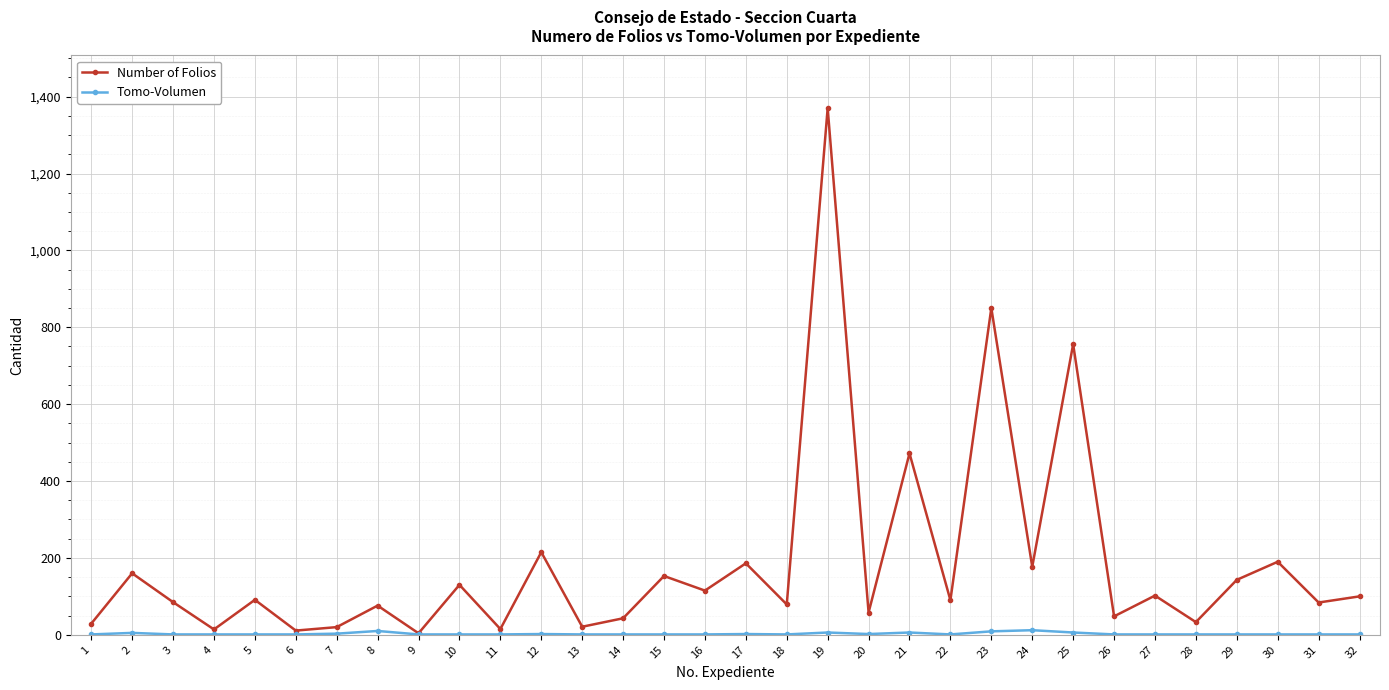

At which category is the sum across all series the highest?

19